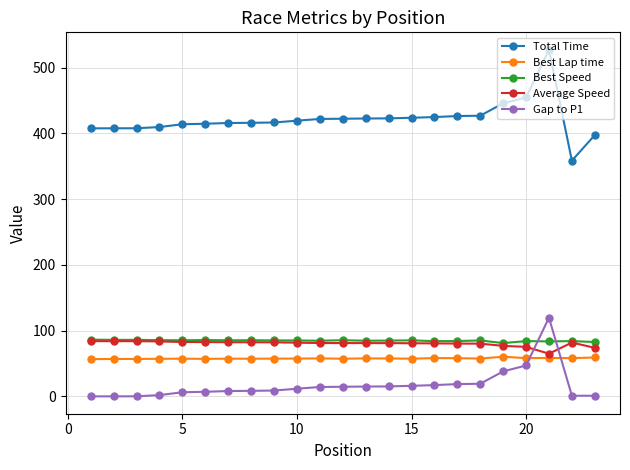

Which series has the largest range (max minus min)?

Total Time